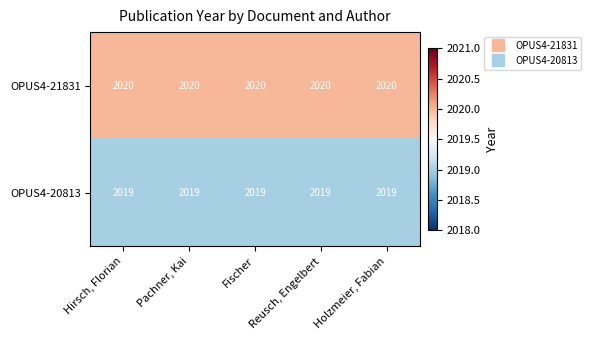

What is the highest value of the OPUS4-20813 series?

2019